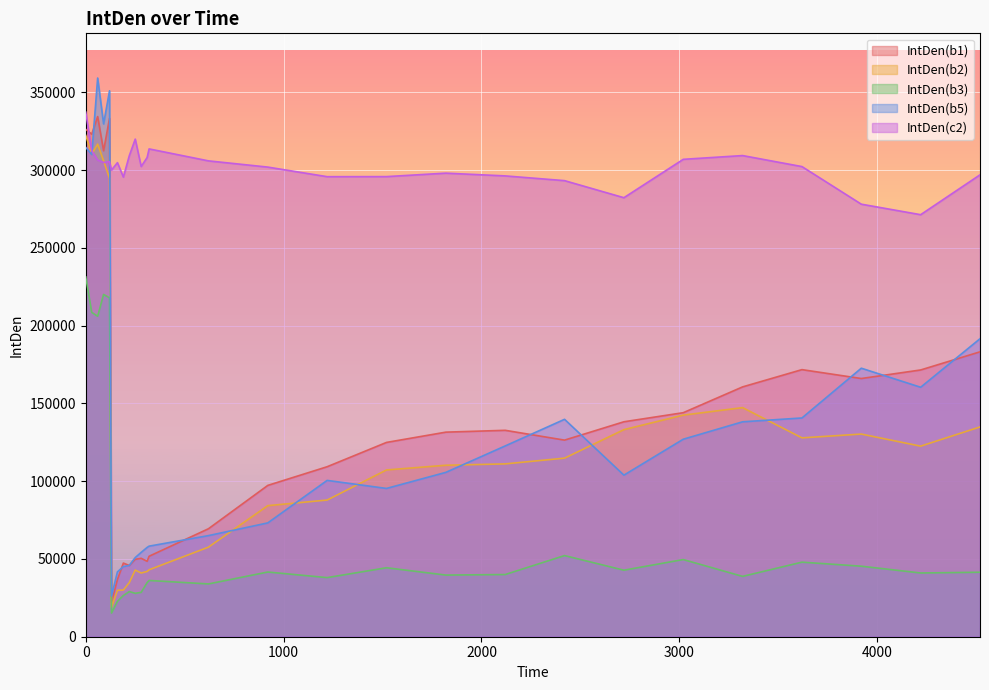

How many lines are shown in the chart?

5